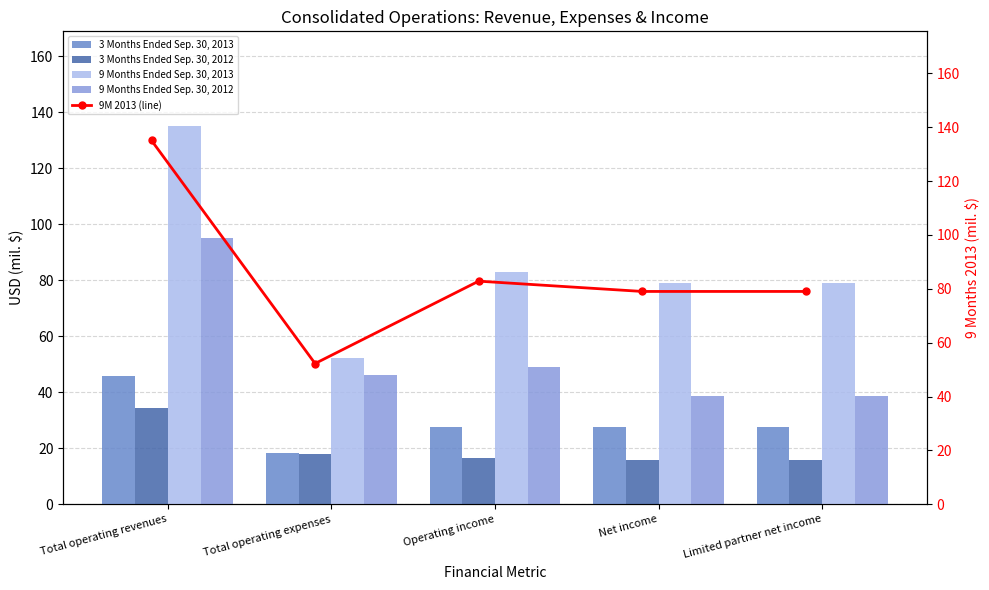

What is the difference between the maximum and minimum values in the 3 Months Ended Sep. 30, 2013 series?

27.6